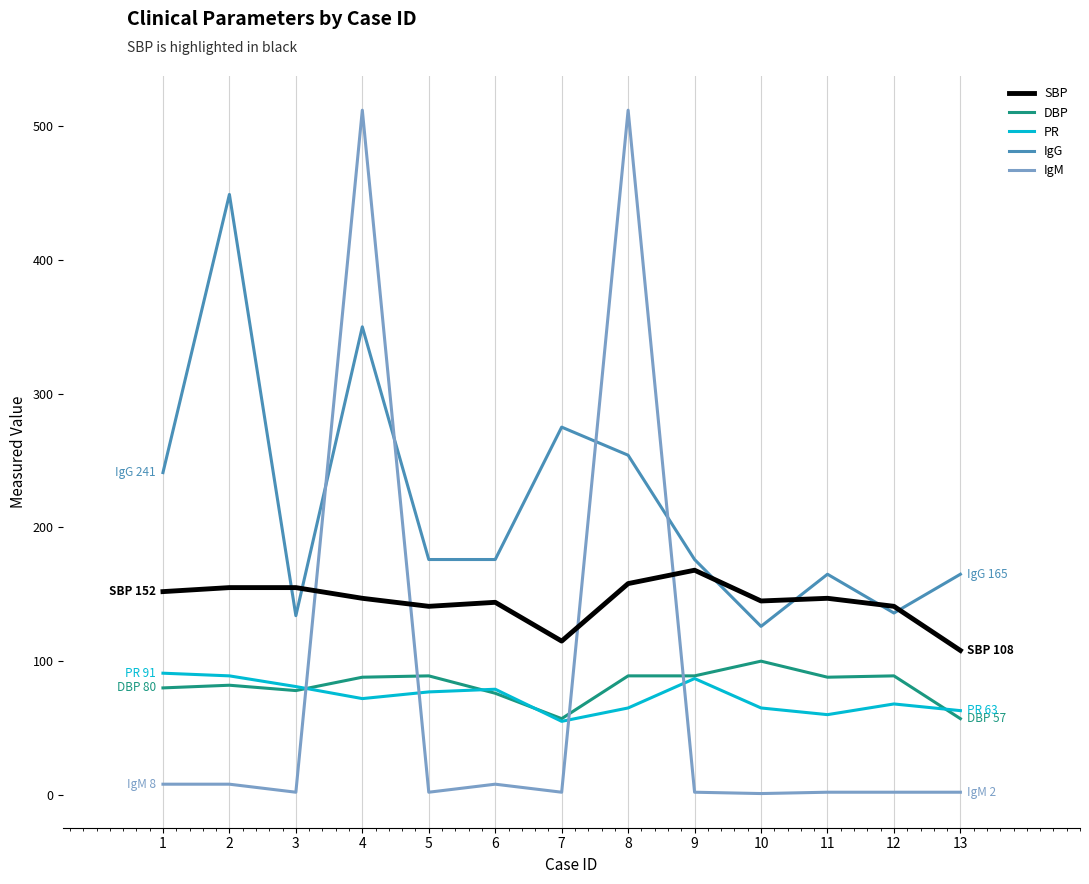

The value of DBP at 7 is 81. True or false?

False